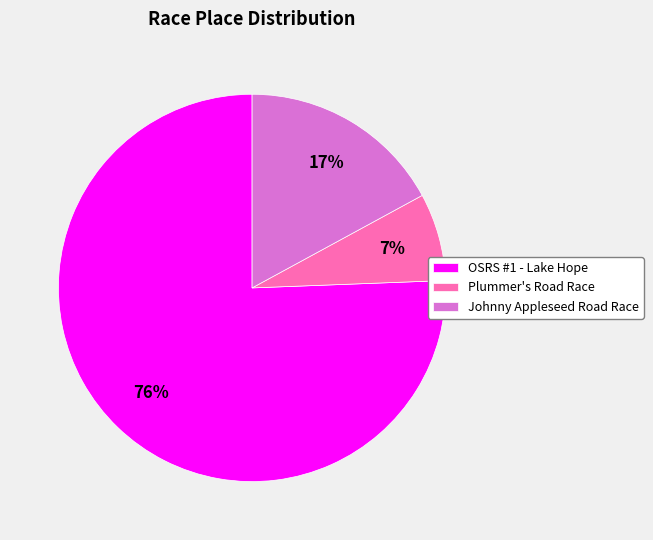

Combined, do Plummer's Road Race and OSRS #1 - Lake Hope account for over 50%?

Yes